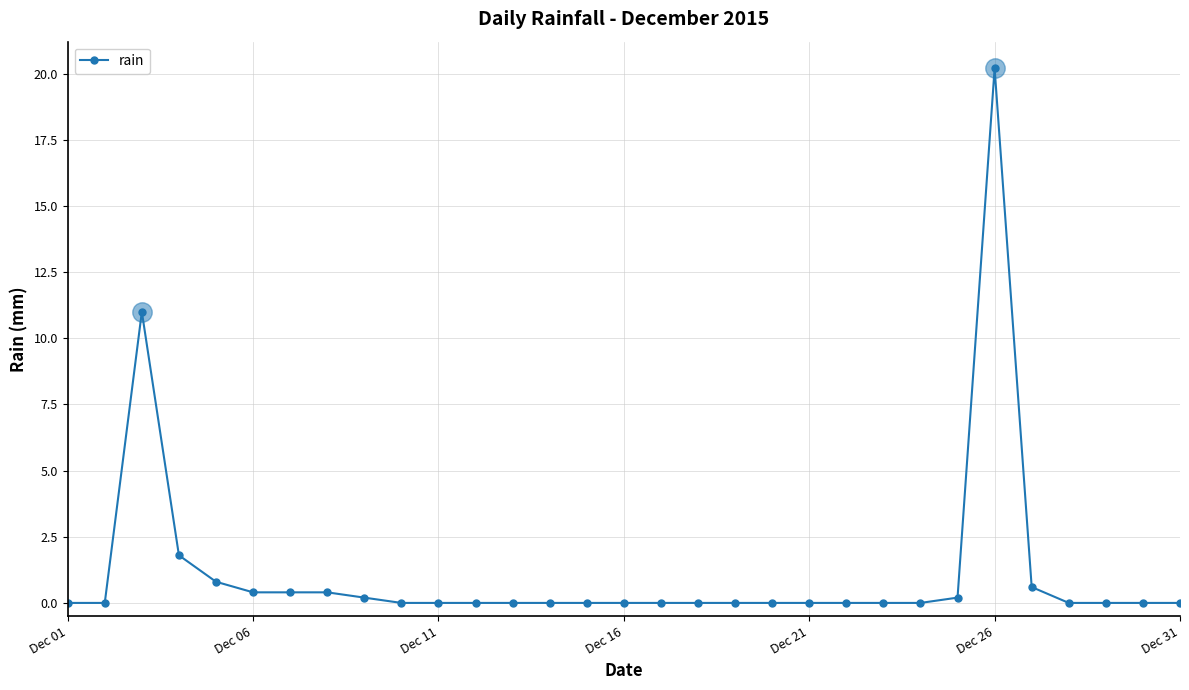

What is the difference between the second highest and second lowest values?

11.0